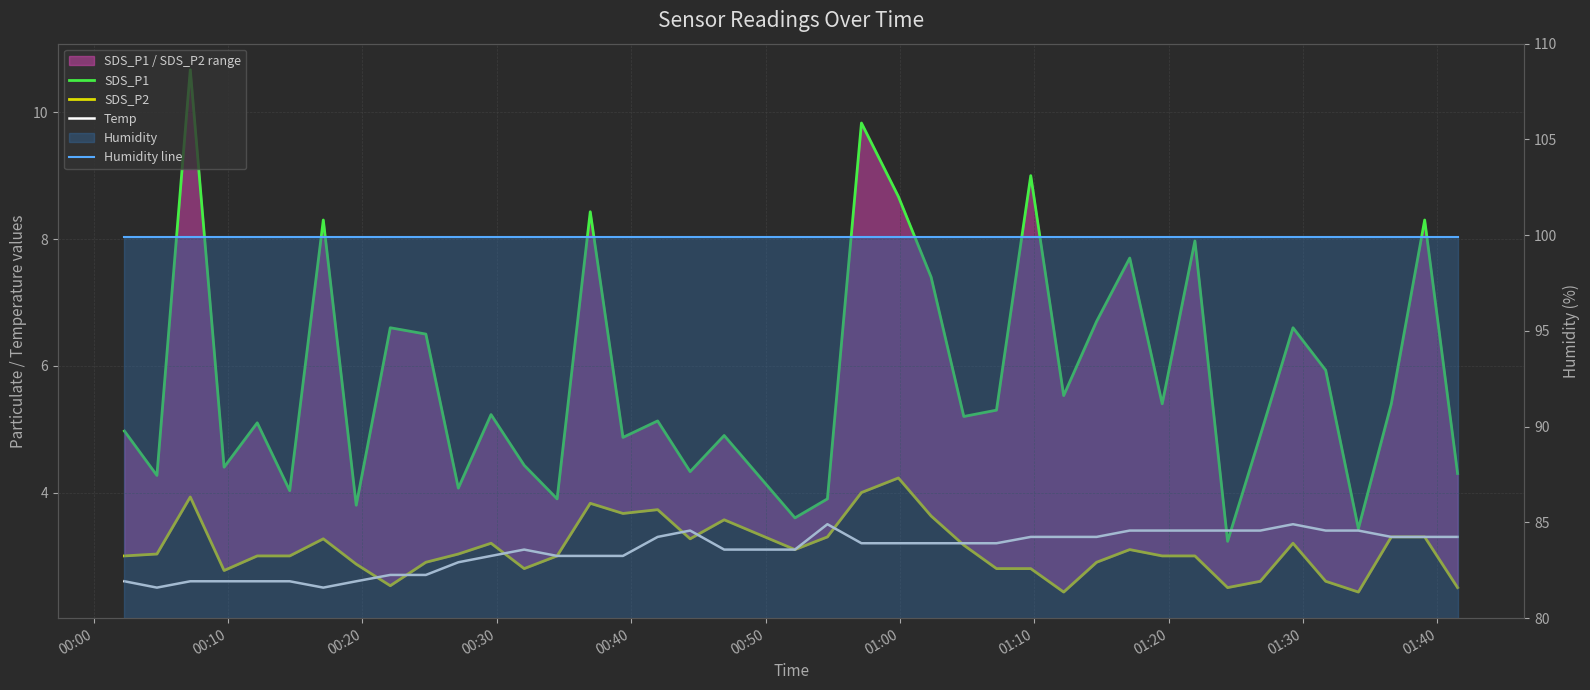

Rank the series by their maximum value, from highest to lowest.

Humidity line, SDS_P1, SDS_P2, Temp